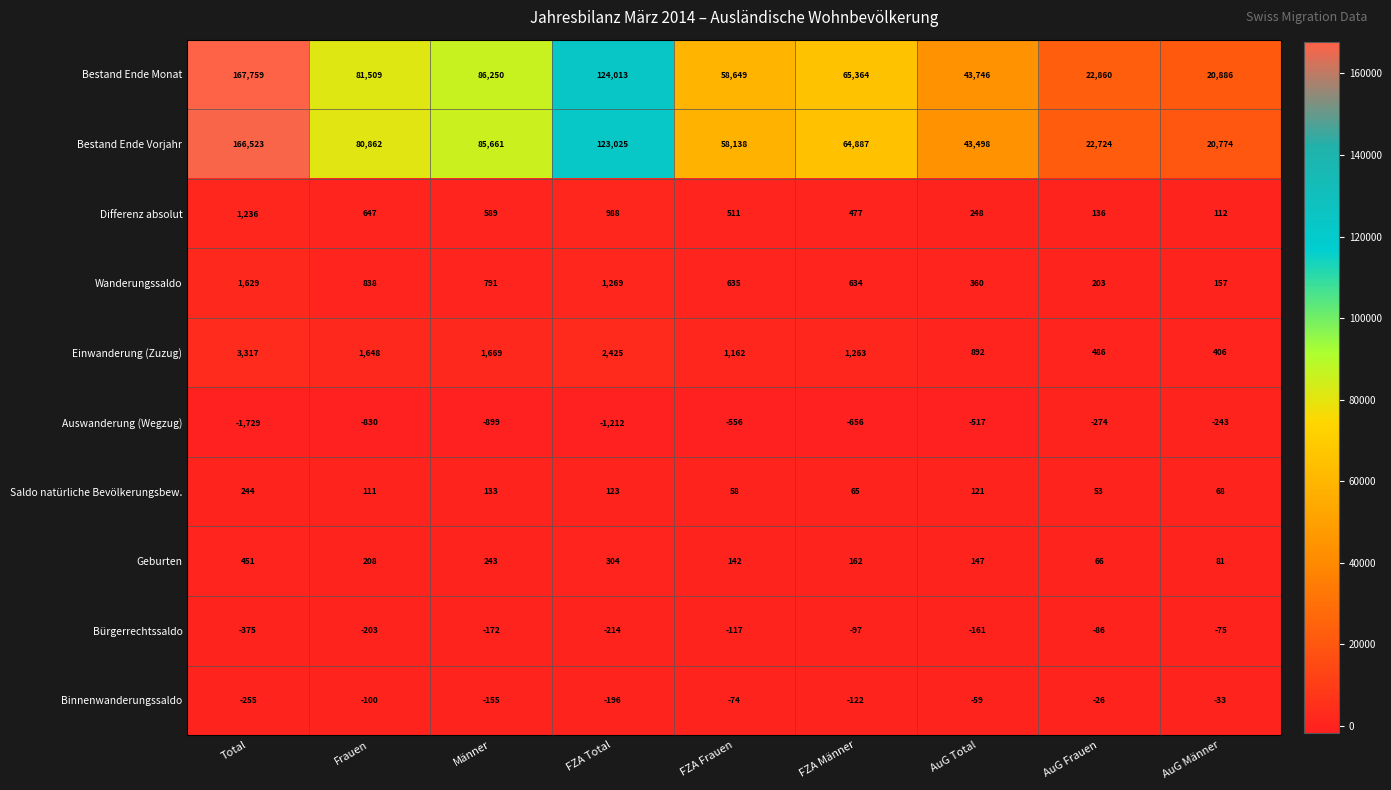

The value of Bürgerrechtssaldo at Total is -375. True or false?

True